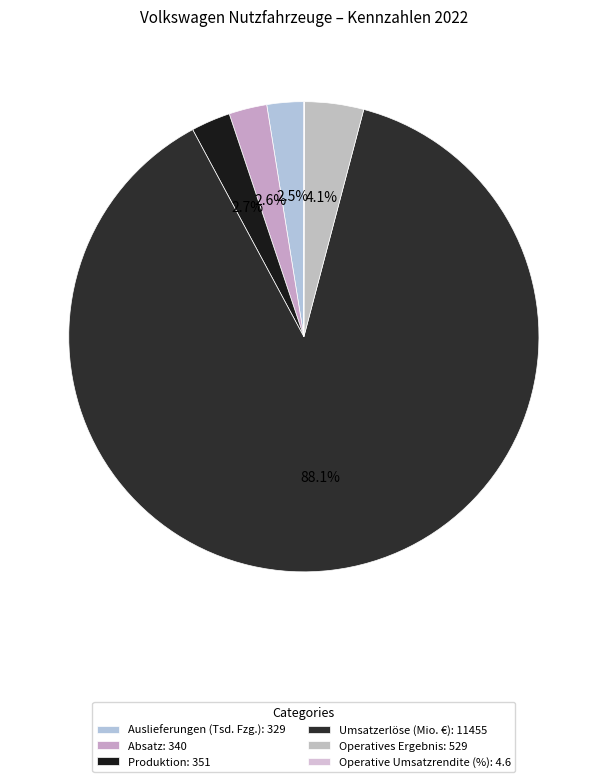

What is the total percentage of Auslieferungen (Tsd. Fzg.) and Operatives Ergebnis?

6.6%